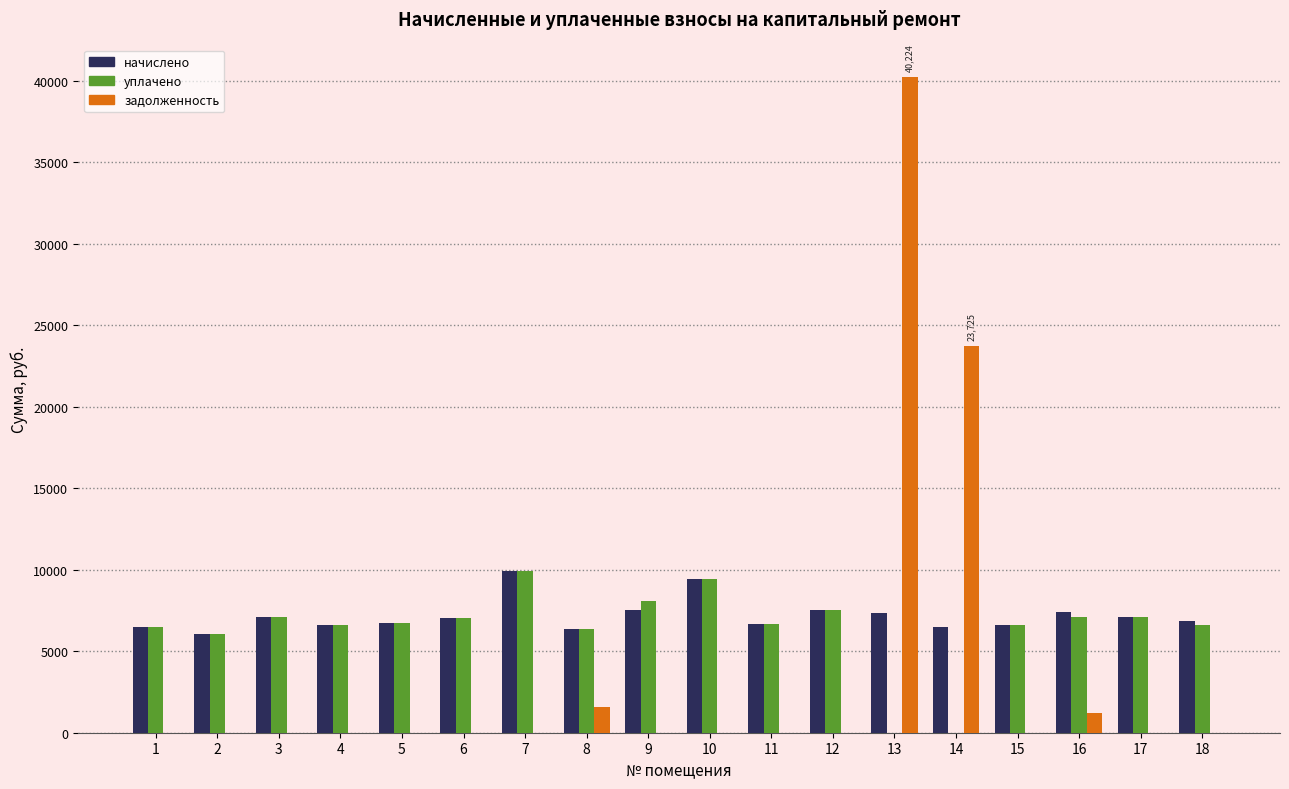

What is the sum of the уплачено values at 8 and 15?

12933.1